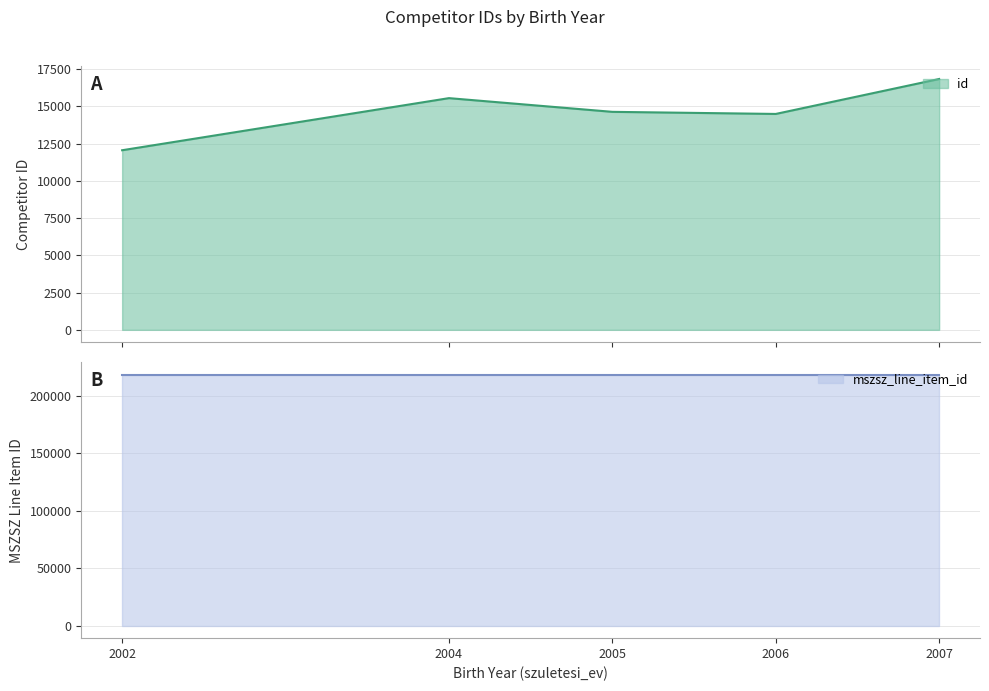

How many data points does each series have?

5